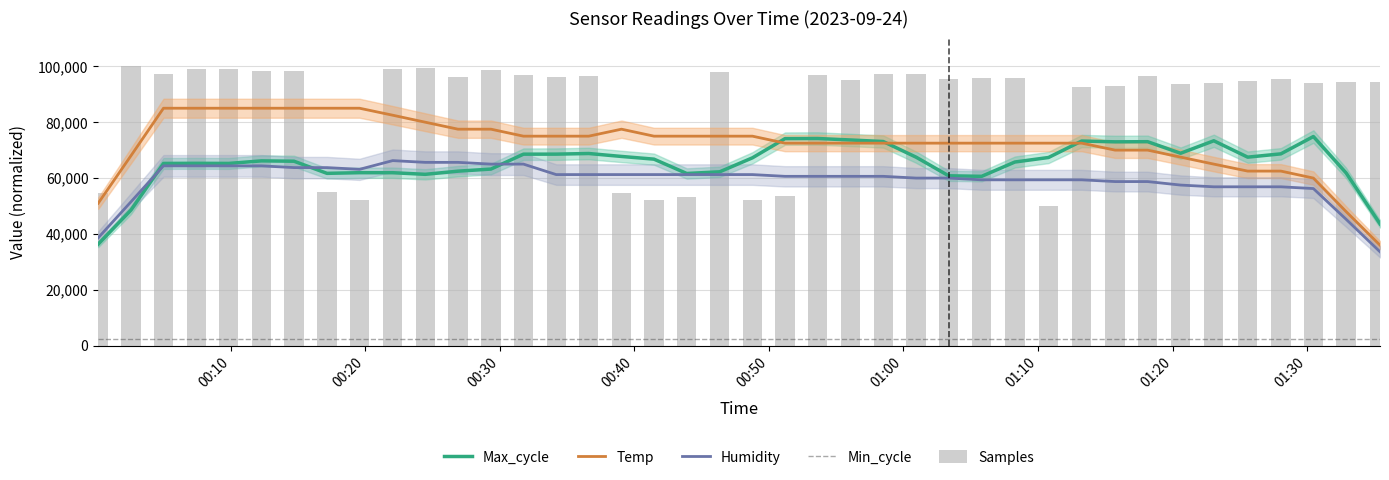

How many values in the Humidity series exceed 60625?

23